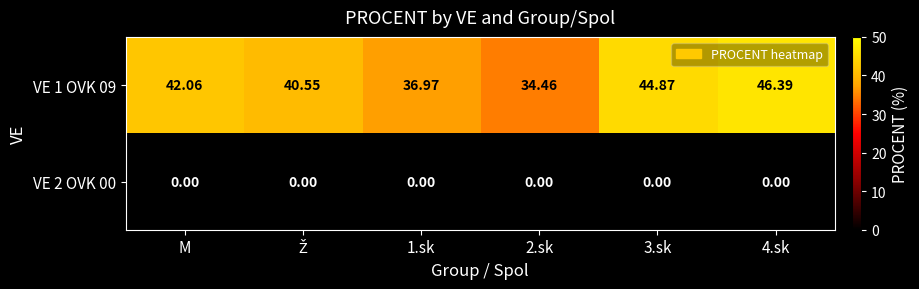

What is the total value across all series at 2.sk?

34.5